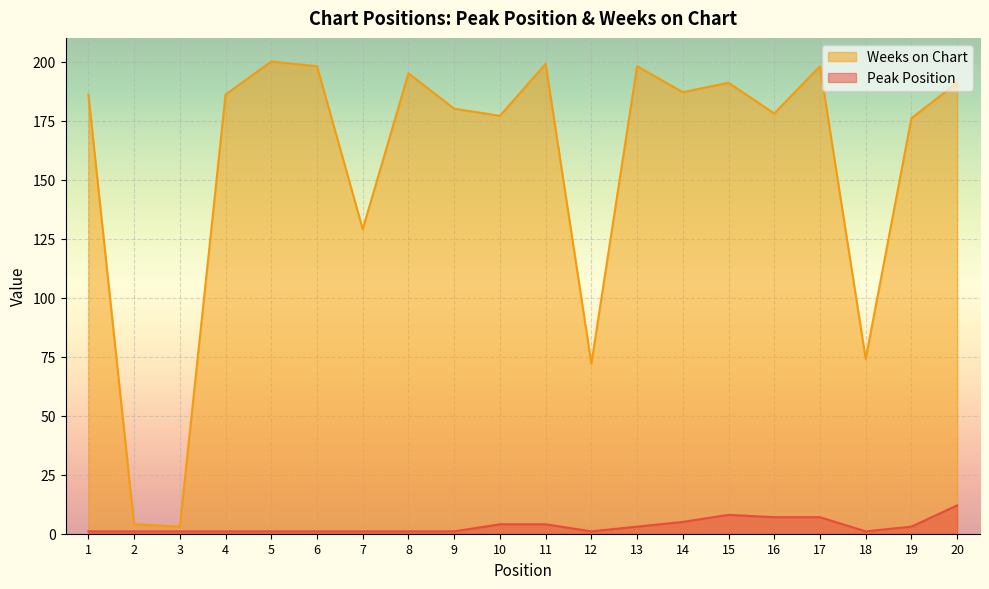

Which series has the widest spread of values?

Weeks on Chart